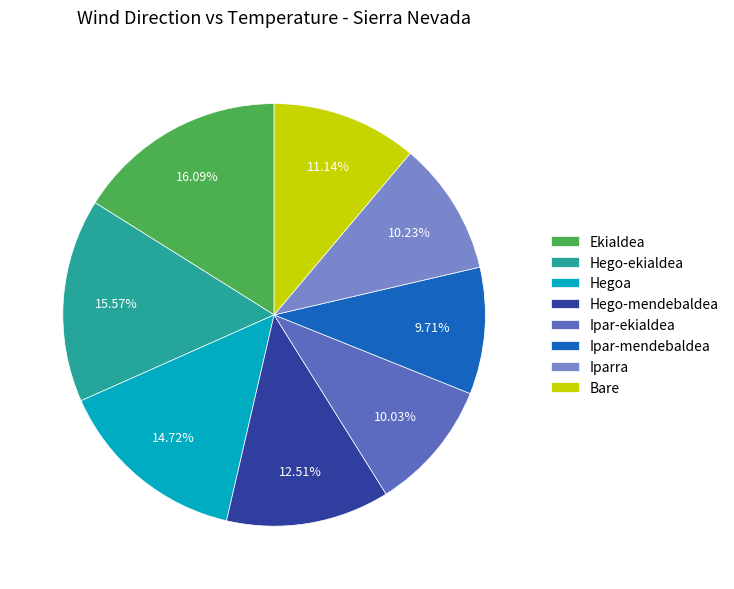

To the nearest percent, what is the average slice percentage?

12%